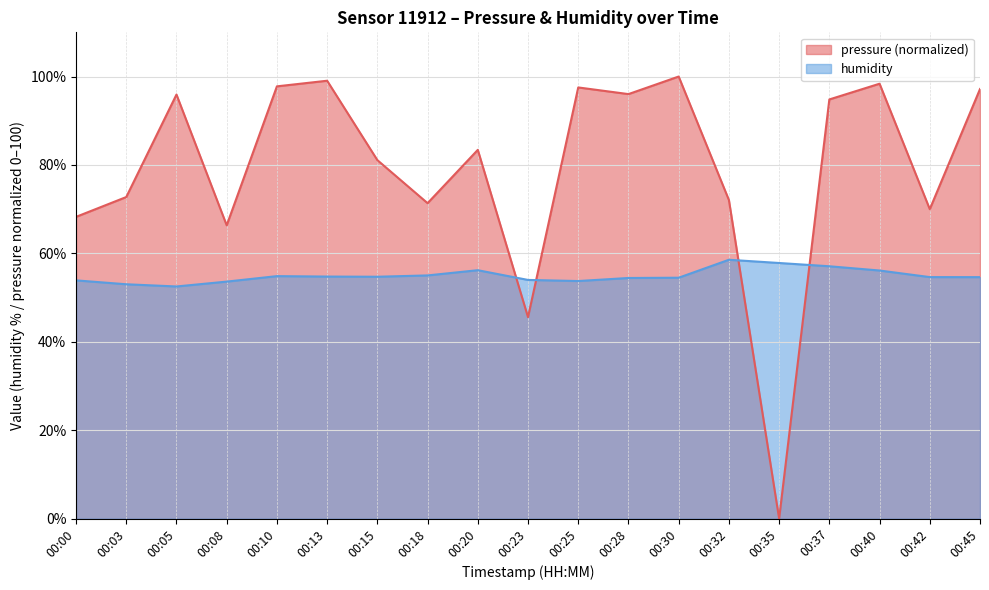

What is the difference between the pressure values at 00:20 and 00:13?

15.6